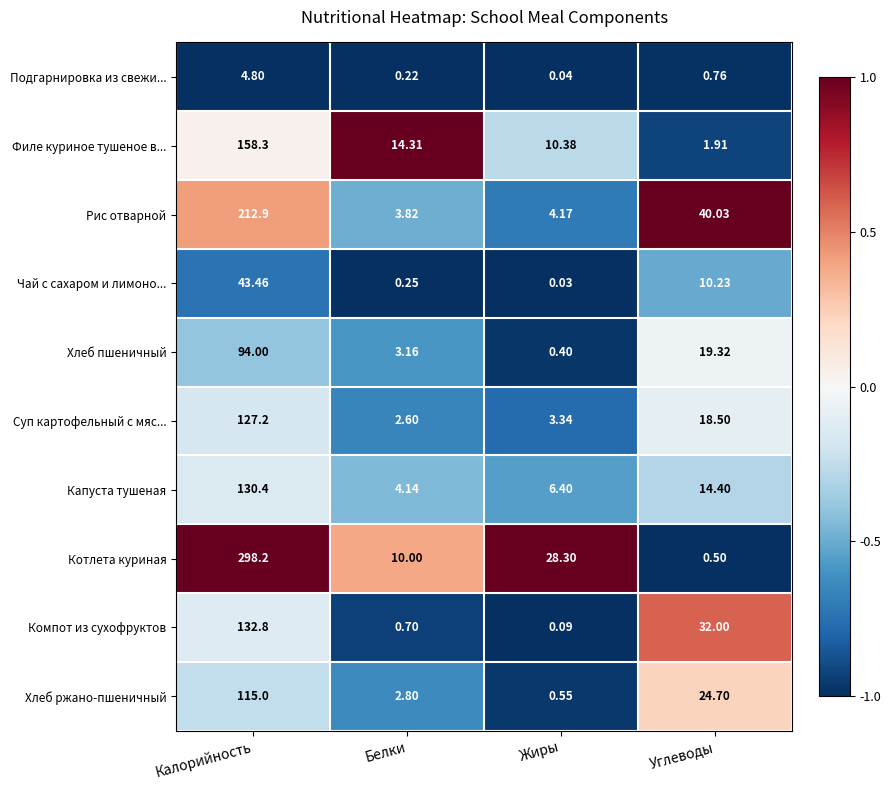

List the series in order of their peak value, highest first.

Котлета куриная, Рис отварной, Филе куриное тушеное в..., Компот из сухофруктов, Капуста тушеная, Суп картофельный с мяс..., Хлеб ржано-пшеничный, Хлеб пшеничный, Чай с сахаром и лимоно..., Подгарнировка из свежи...